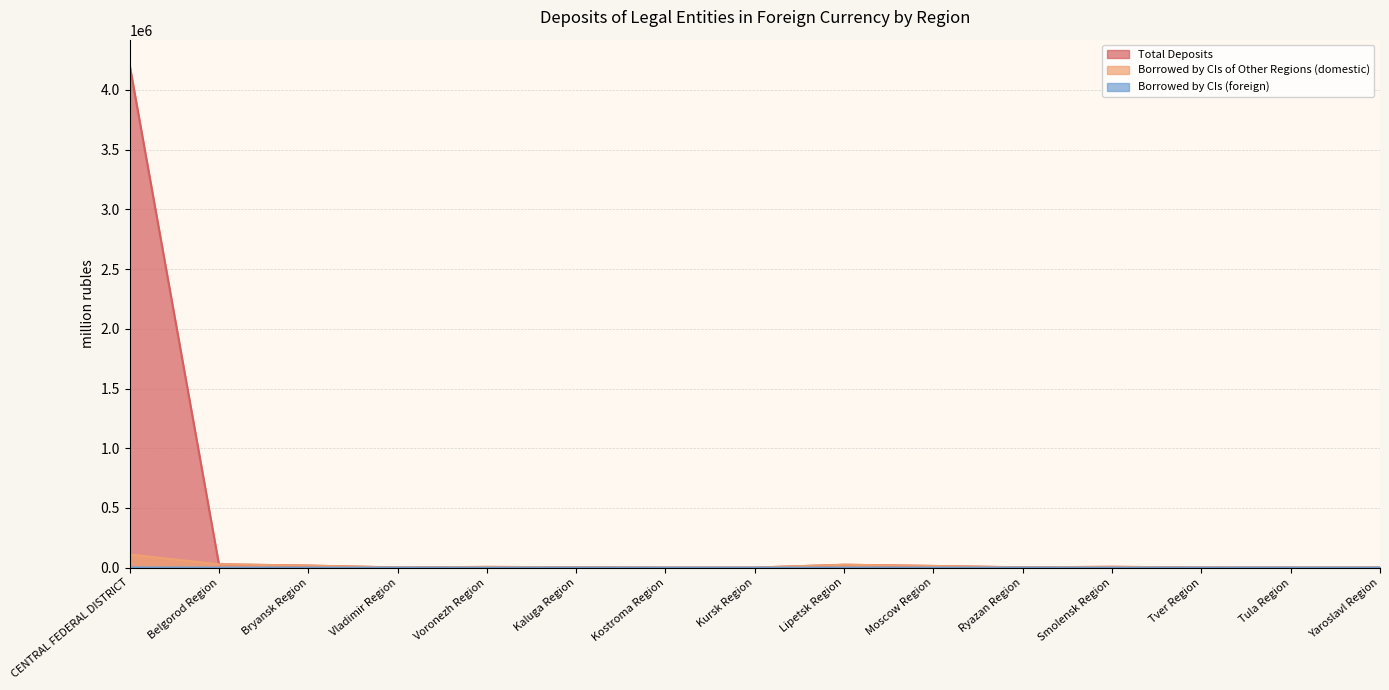

What are all the series names shown in the legend?

Total Deposits, Borrowed by CIs of Other Regions (domestic), Borrowed by CIs (foreign)